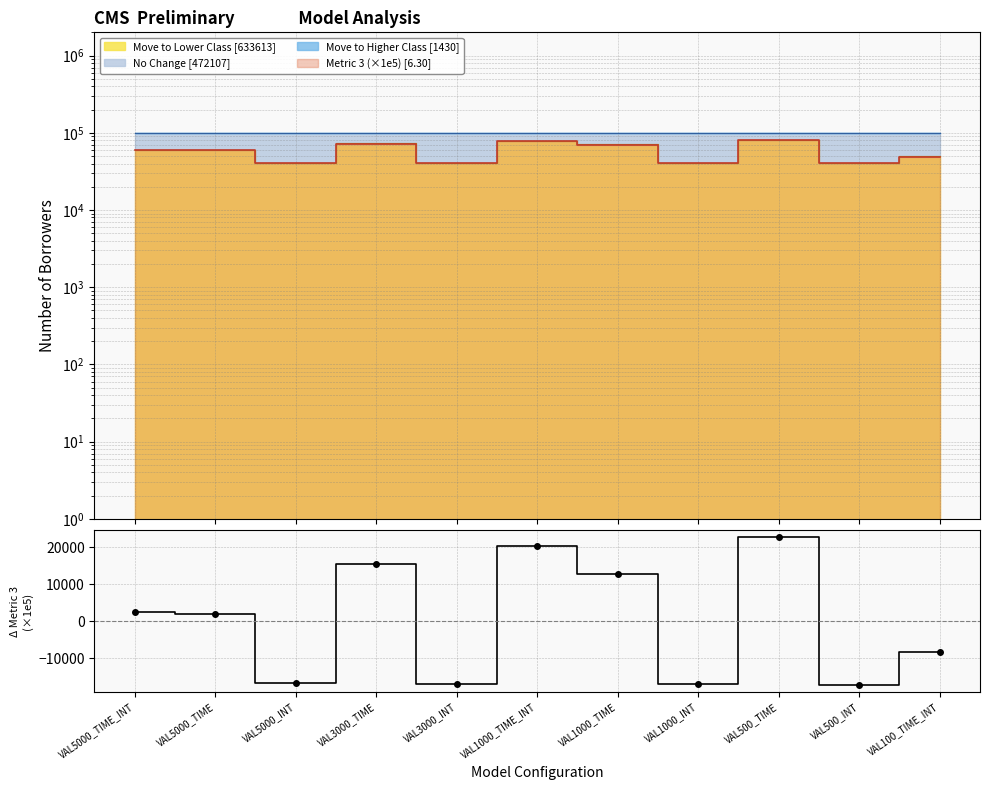

How many interior local peaks (higher than both neighbors) does the data have?

3